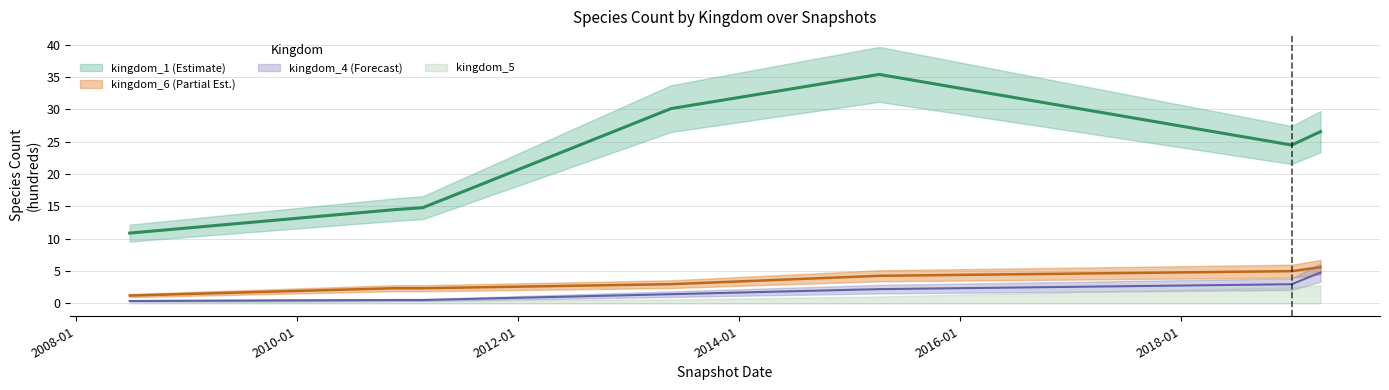

Which has a higher value, 2015-04-09 or 2013-05-21?

2015-04-09